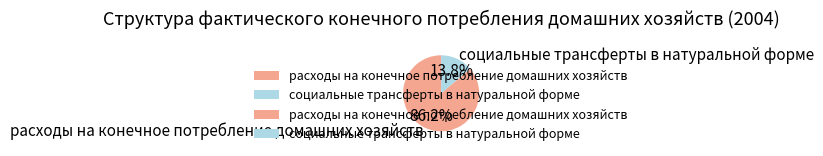

Which has a higher value, социальные трансферты в натуральной форме or расходы на конечное потребление домашних хозяйств?

расходы на конечное потребление домашних хозяйств